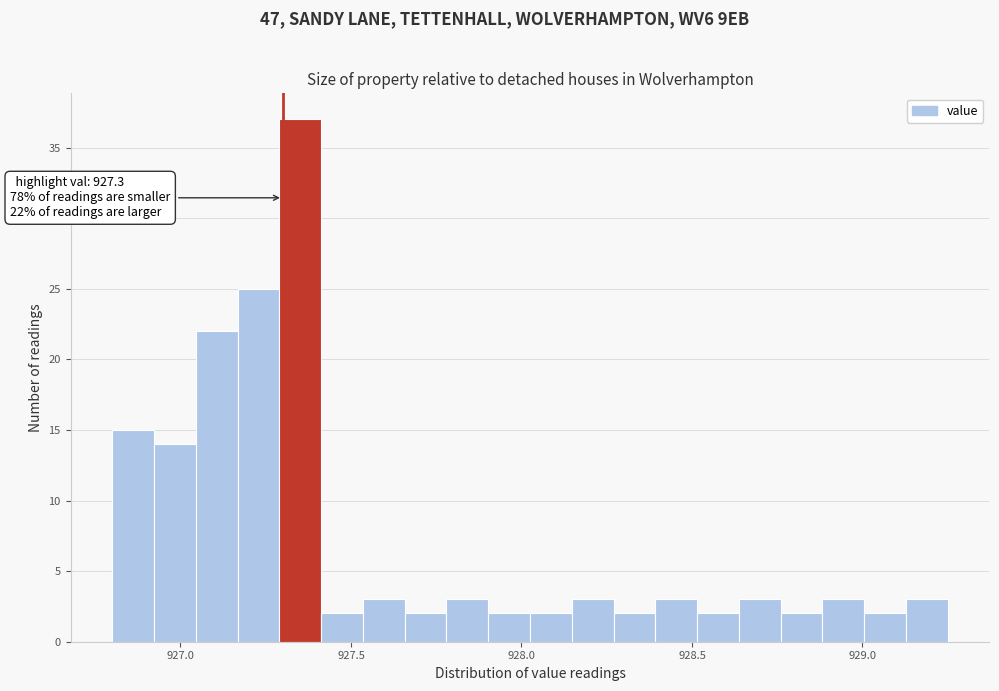

Read against the x-axis, roughly where is the centre of the tallest bar?

927.35